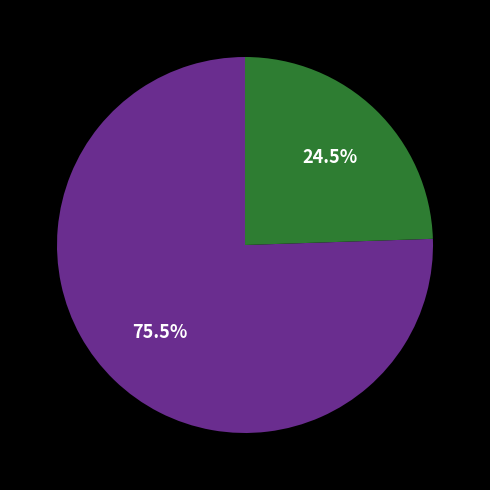

Is there a majority slice in this chart?

Yes